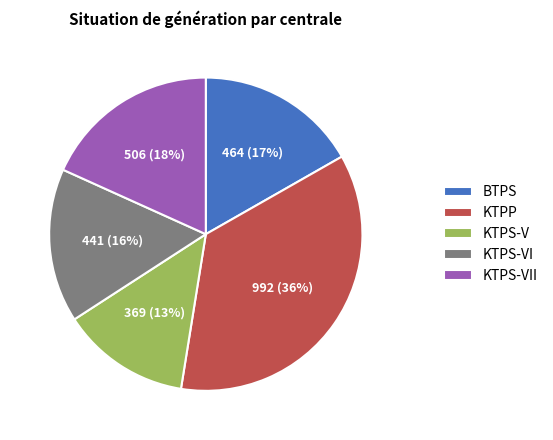

Does KTPS-V represent more than half of the total?

No